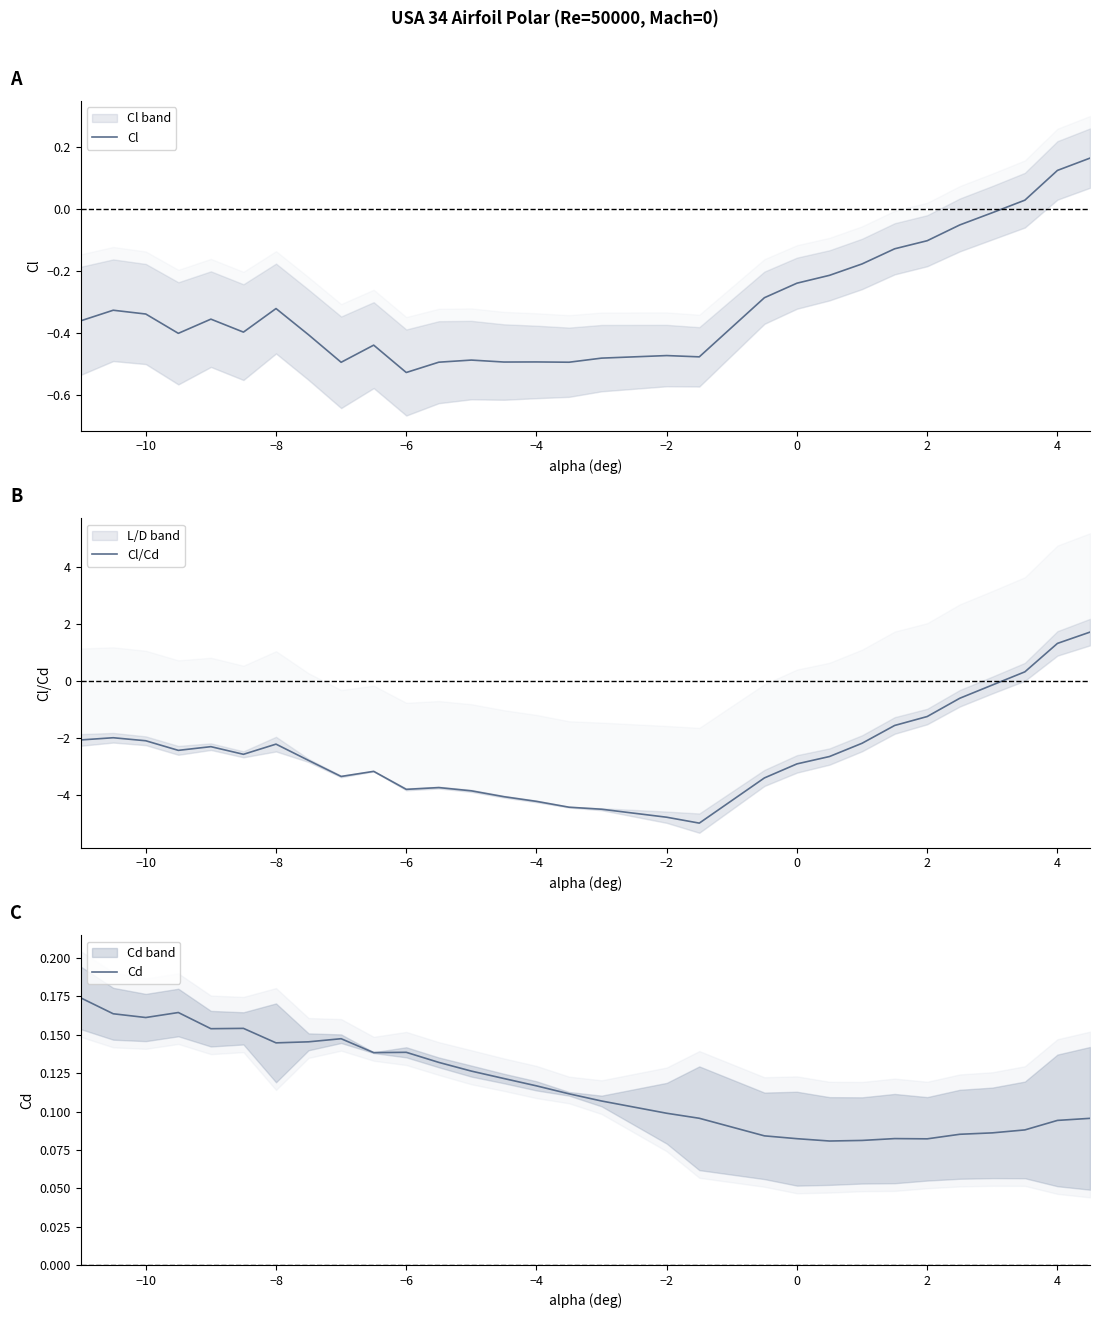

True or false: Cl/Cd has a value of -0.9 at −10.

False